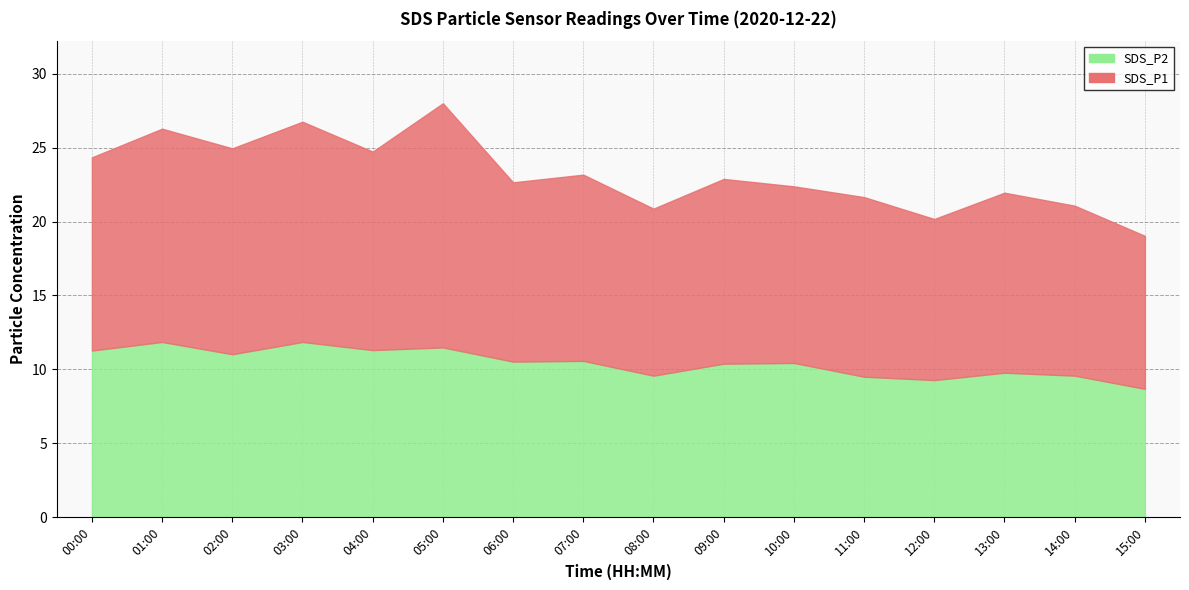

Where is SDS_P2 nearest to the value 10?

13:00